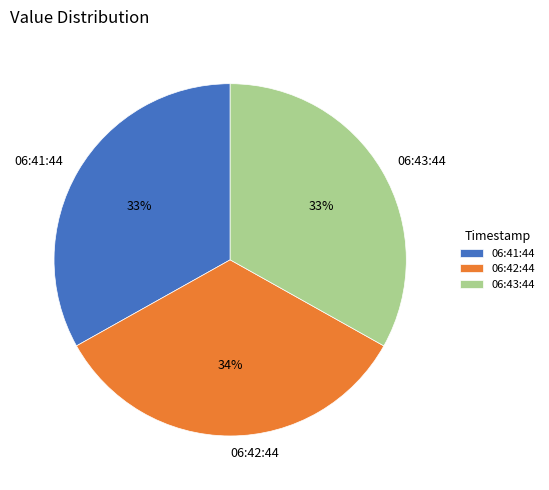

Count the number of slices in the pie.

3